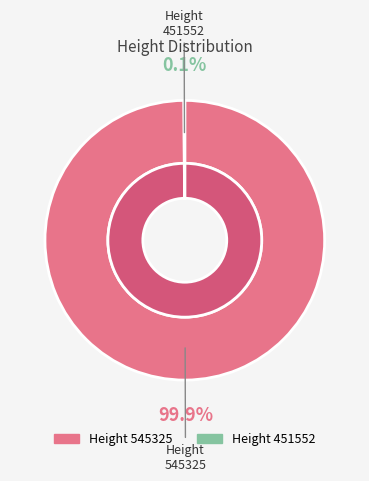

What portion of the pie excludes 545325?

0.1%